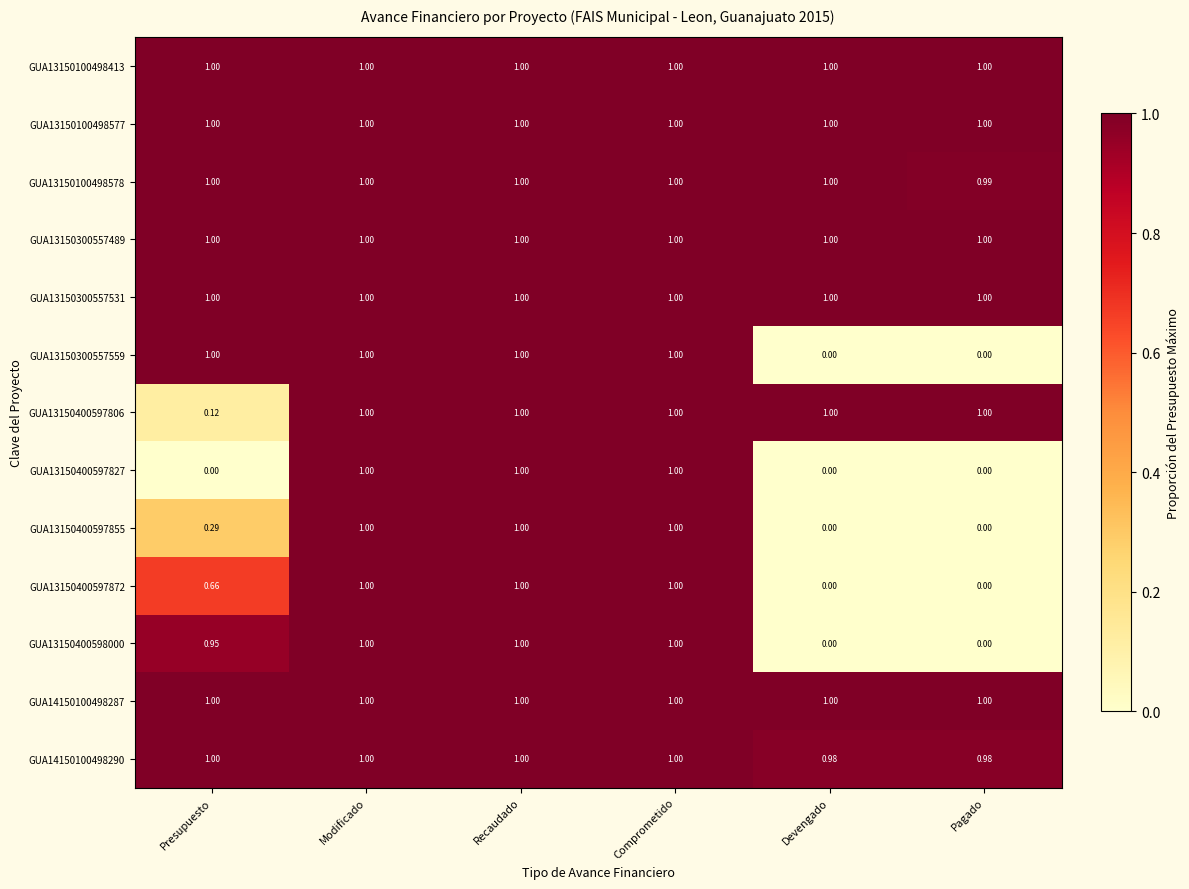

Which category has the lowest value across all series?

Devengado